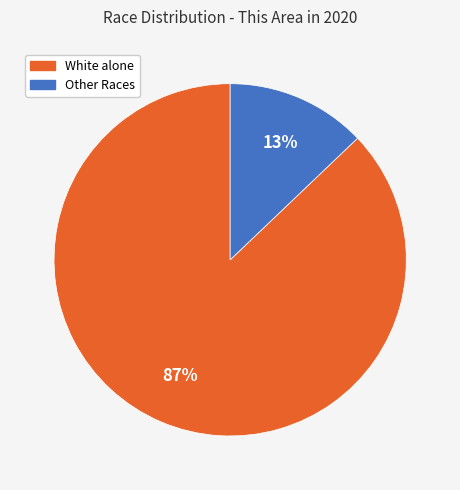

How many slices are in this pie chart?

2